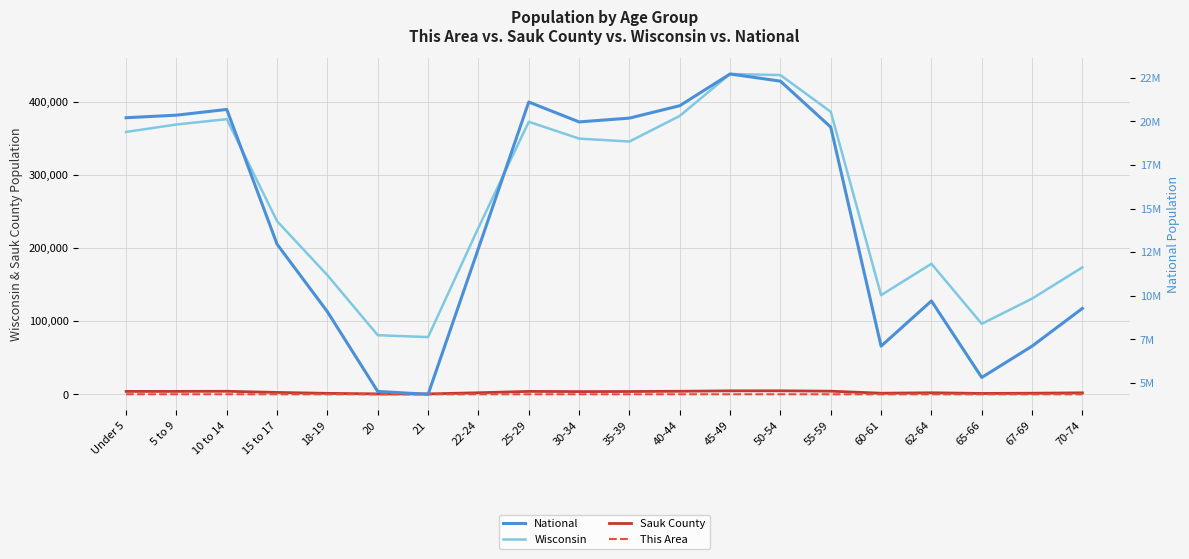

How many data points in Sauk County are above 3740?

9